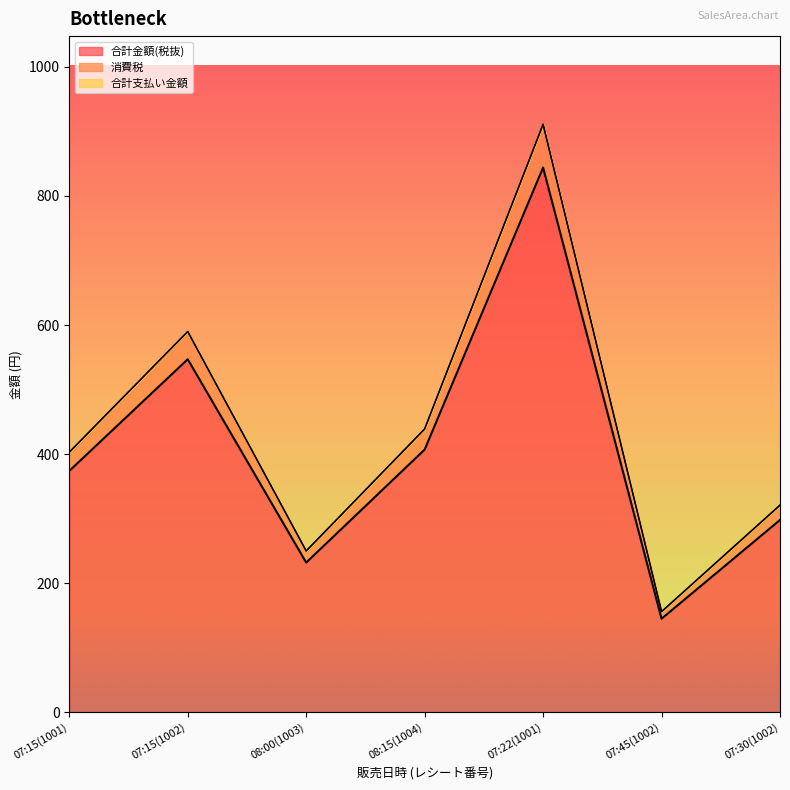

The value of 合計金額(税抜) at 07:30(1002) is 298. True or false?

True